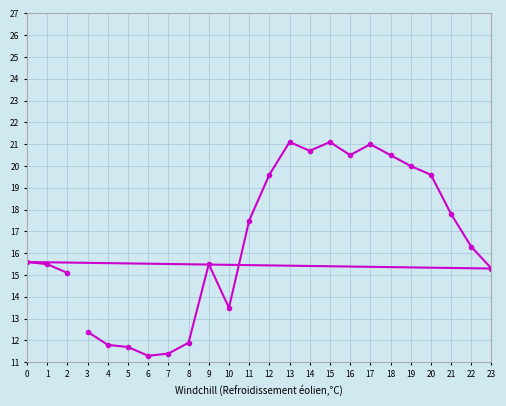

What is the value of the 4th point from the left?

12.4